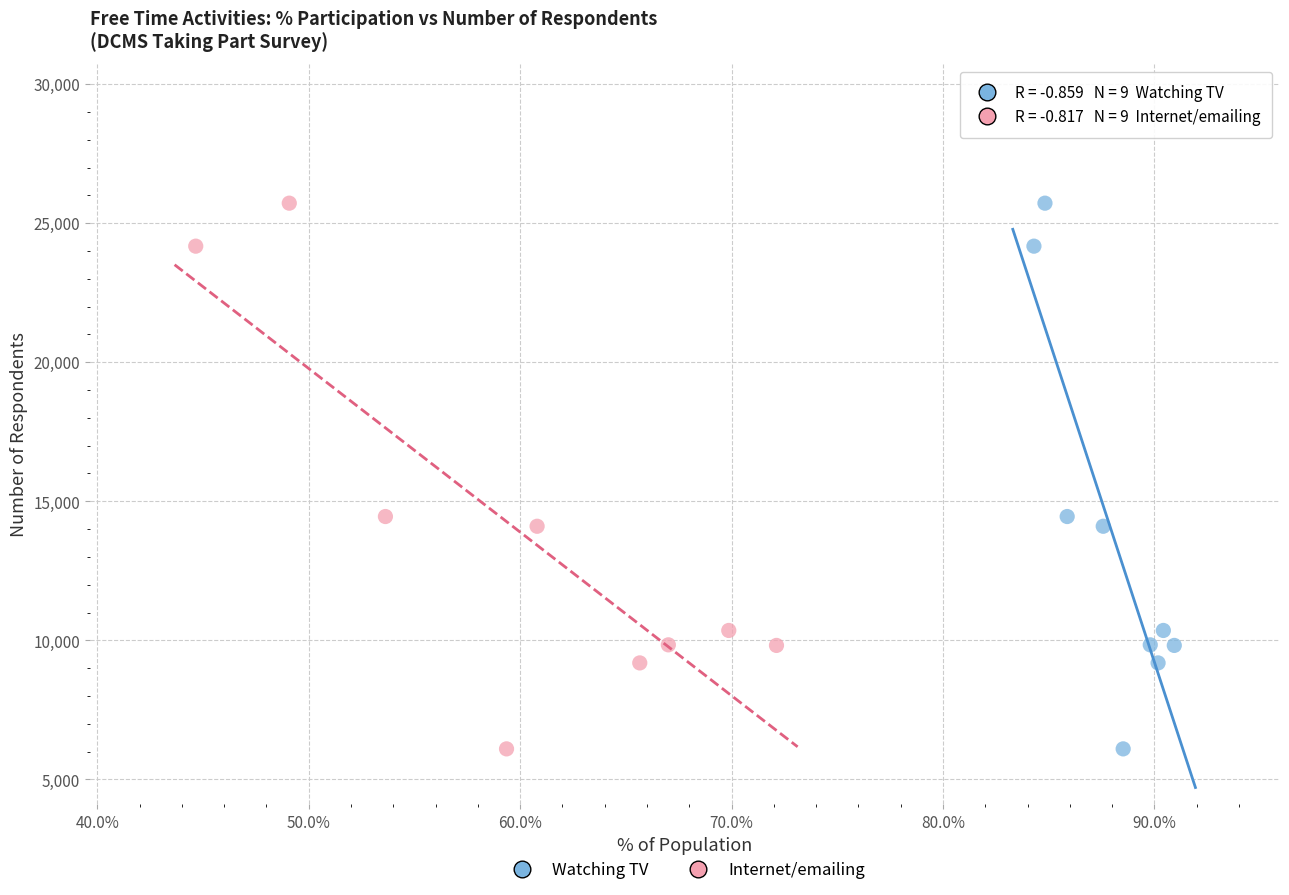

What are all the series names shown in the legend?

Watching TV, Internet/emailing